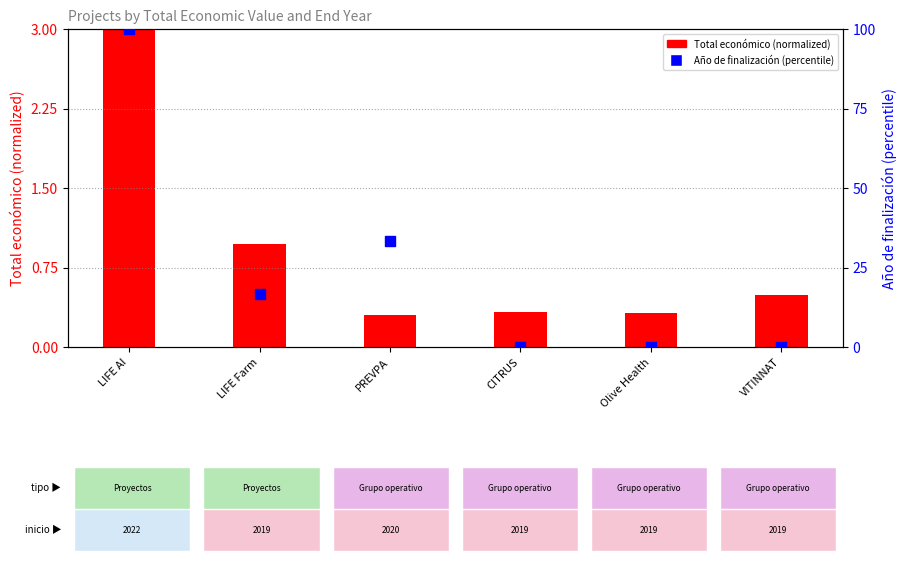

Between LIFE AI and CITRUS, which is larger?

LIFE AI